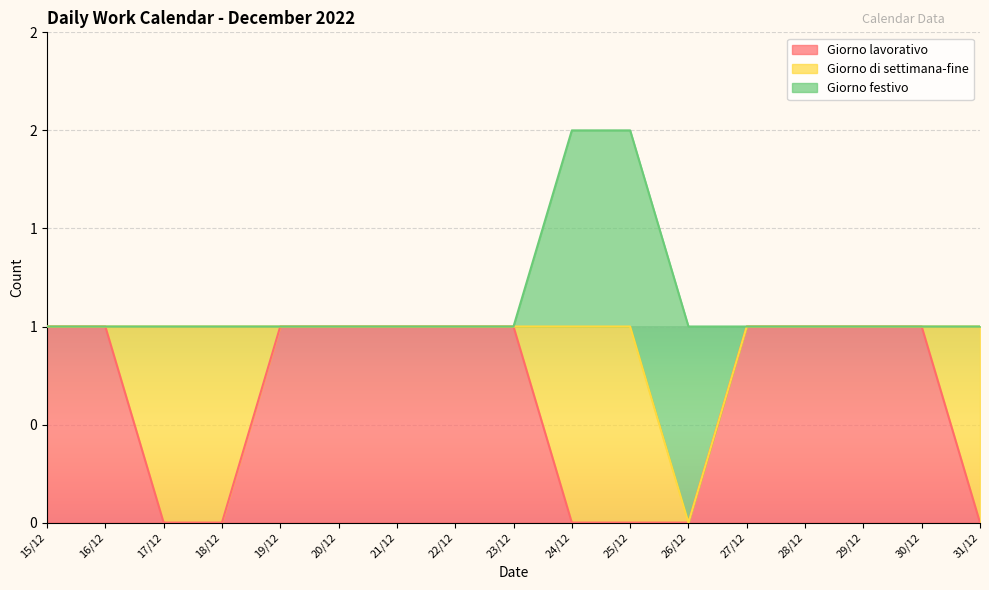

Between which two adjacent categories do Giorno lavorativo and Giorno di settimana-fine first intersect?

16/12 and 17/12